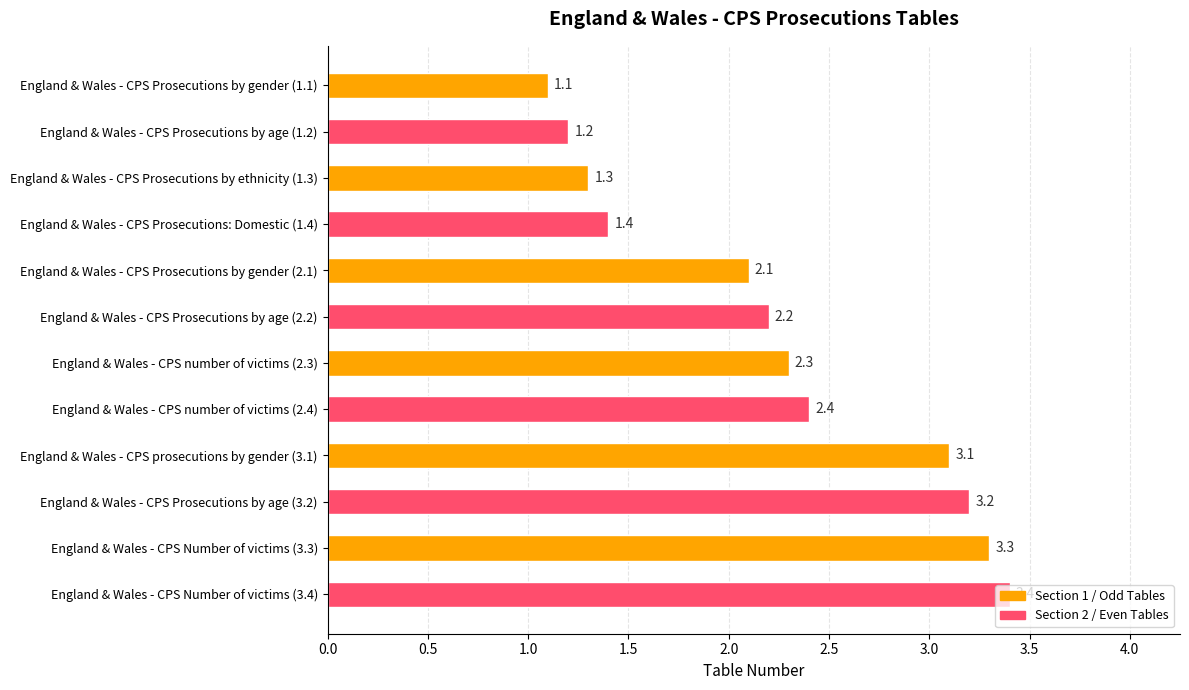

Rank the categories by value from lowest to highest.

England & Wales - CPS Prosecutions by gender (1.1), England & Wales - CPS Prosecutions by age (1.2), England & Wales - CPS Prosecutions by ethnicity (1.3), England & Wales - CPS Prosecutions: Domestic (1.4), England & Wales - CPS Prosecutions by gender (2.1), England & Wales - CPS Prosecutions by age (2.2), England & Wales - CPS number of victims (2.3), England & Wales - CPS number of victims (2.4), England & Wales - CPS prosecutions by gender (3.1), England & Wales - CPS Prosecutions by age (3.2), England & Wales - CPS Number of victims (3.3), England & Wales - CPS Number of victims (3.4)